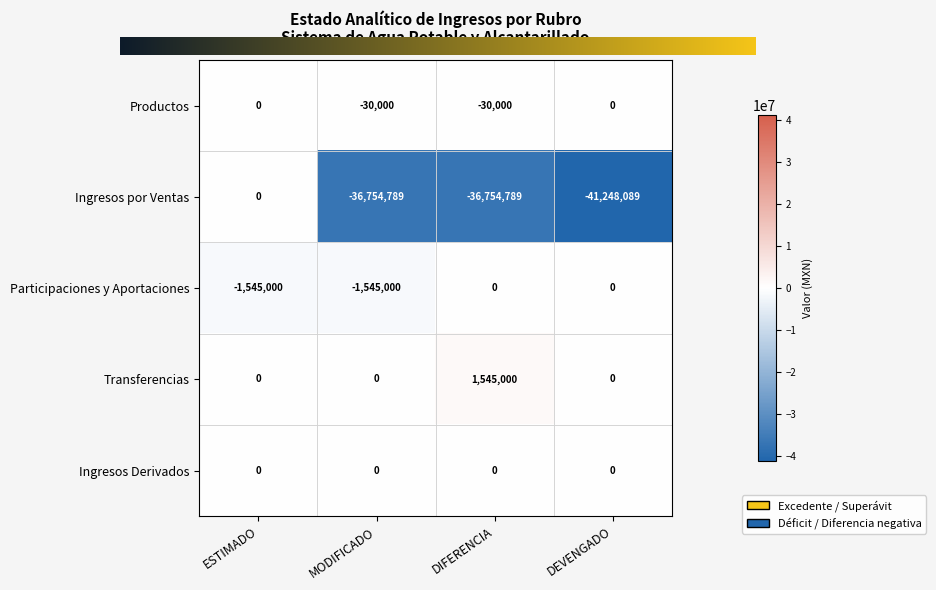

What is the maximum value shown in the chart?

1545000